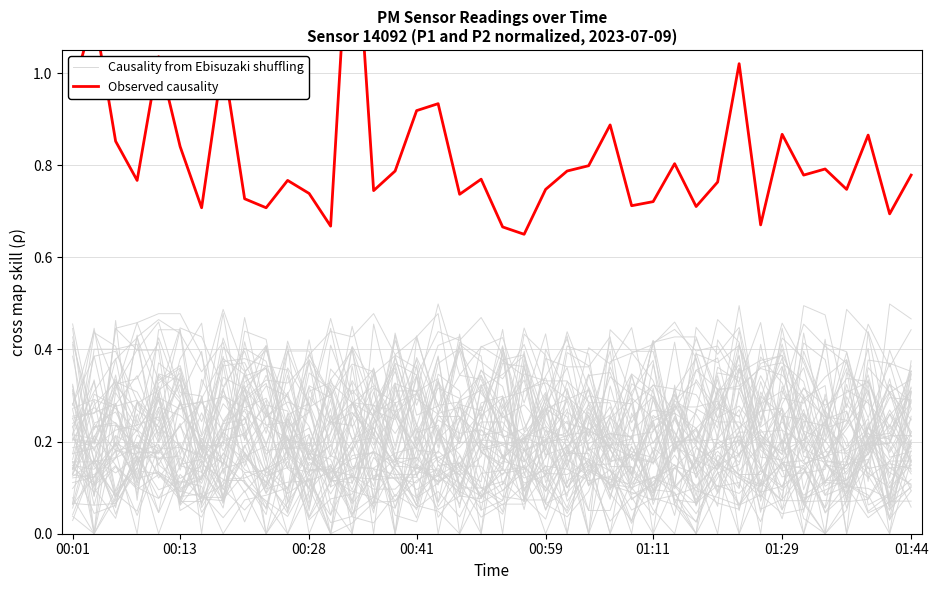

Between 18 and 30, which series saw the biggest shift?

Observed causality